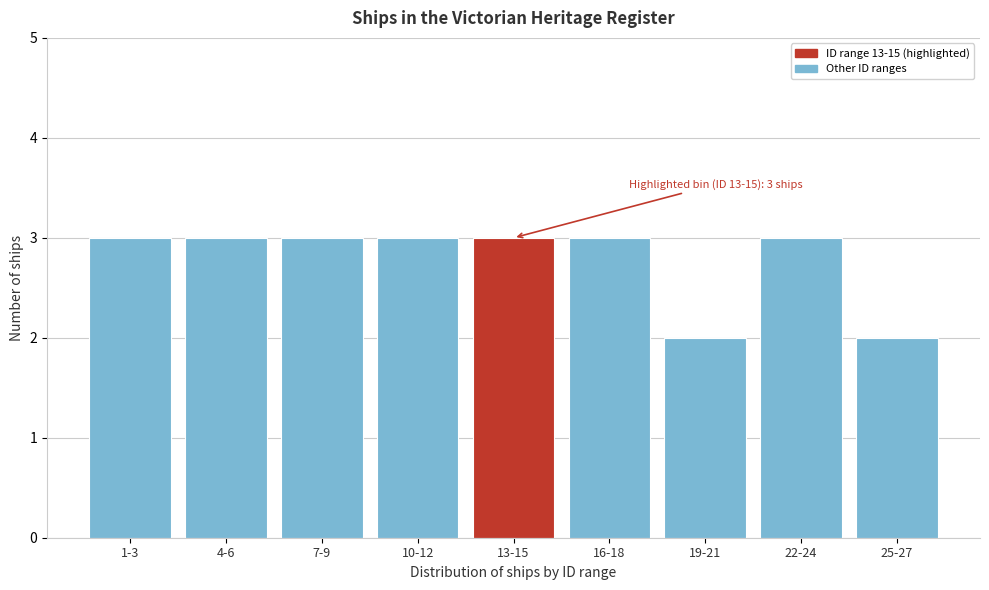

Reading left to right, list all the values displayed in this chart.

1-3=3	4-6=3	7-9=3	10-12=3	13-15=3	16-18=3	19-21=2	22-24=3	25-27=2